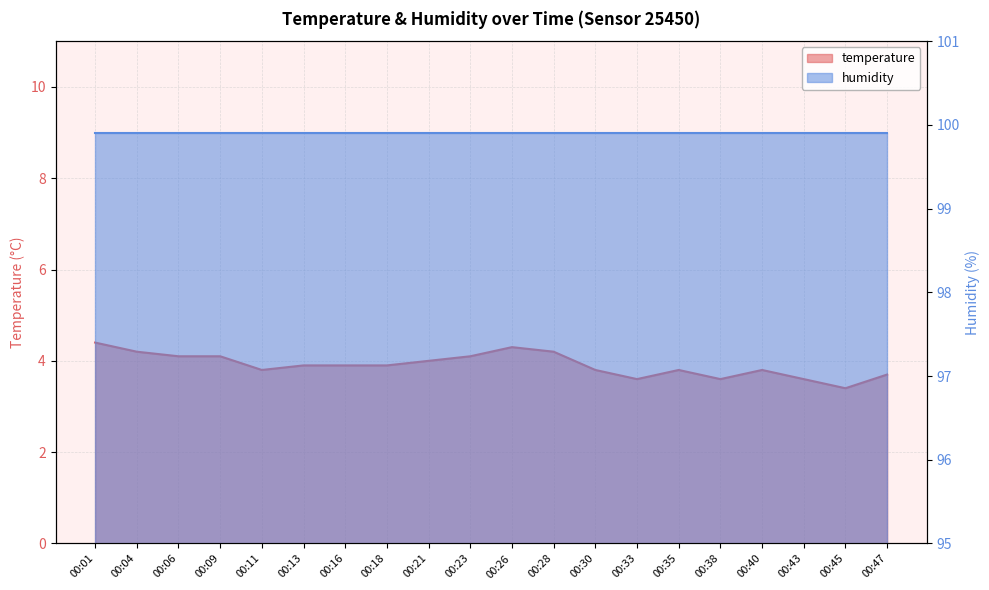

What is the difference between the maximum and minimum values?

1.0